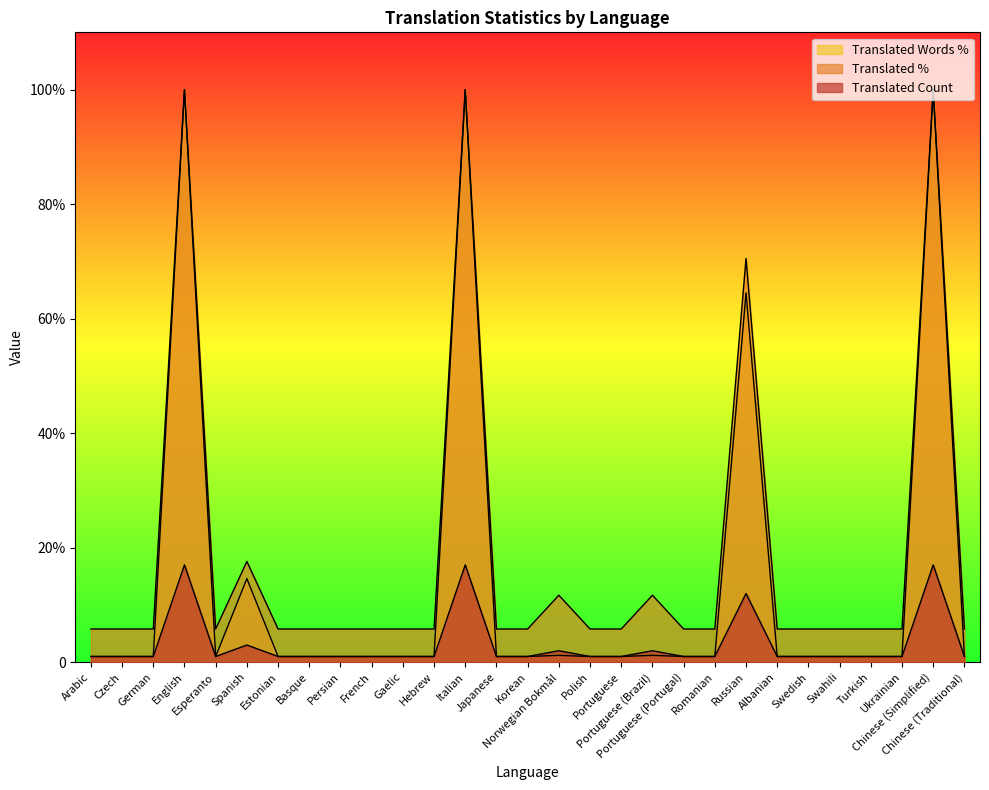

List the series in order of their peak value, highest first.

translated_percent, translated_words_percent, translated